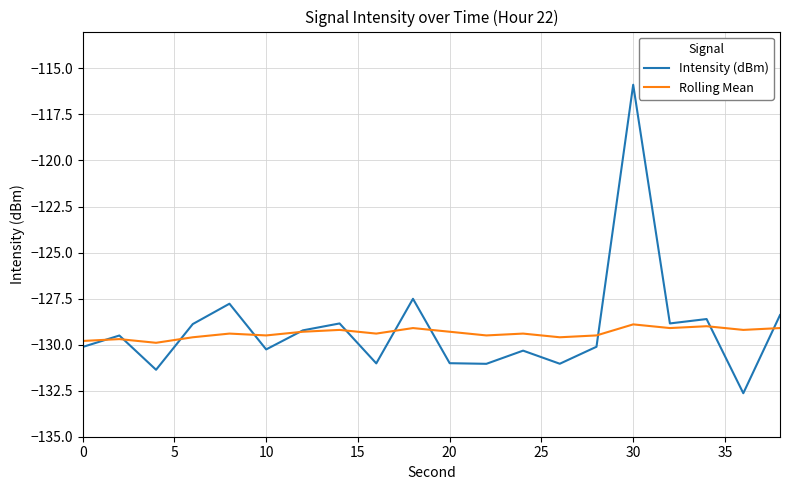

List the series in order of their peak value, lowest first.

Rolling Mean, Intensity (dBm)